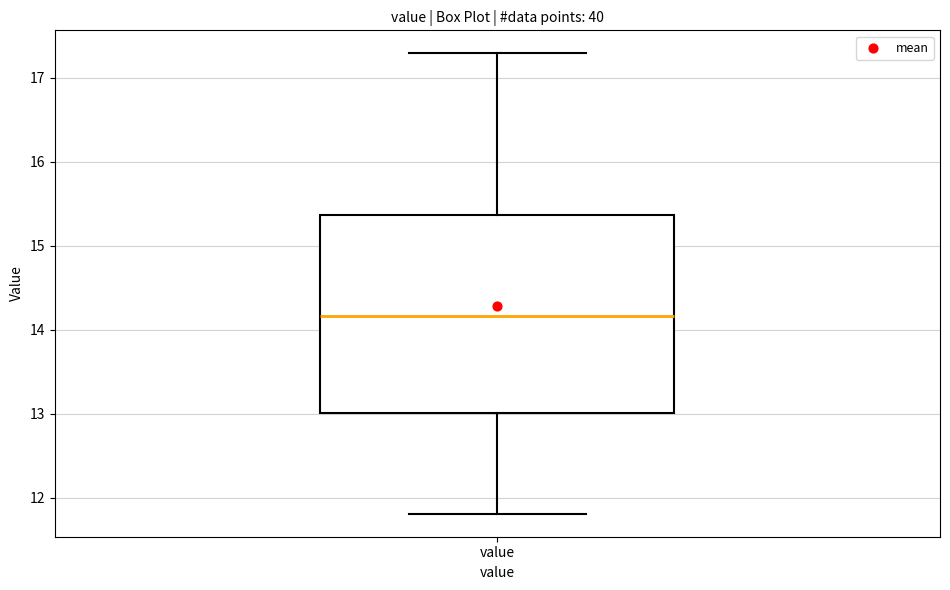

Read this box plot against the y-axis: the position of the median line, the range covered by the box, and the ends of both whiskers. The values are not printed on the chart, so give them approximately, as read against the axis.

median 14.2, box 13.0 to 15.4, whiskers 11.8 to 17.3